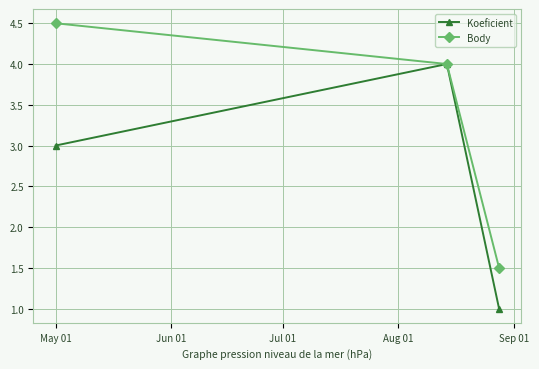

What is the value of the Body point at the 3rd from the left?

1.5